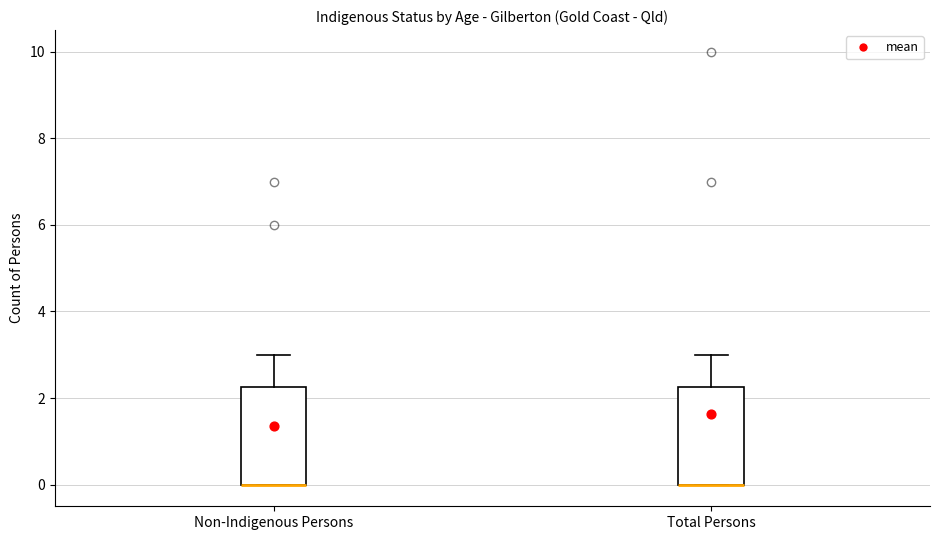

Reading left to right, transcribe this box plot: for each box, give where its median line is, the range the box spans, and where its two whiskers end, as read against the y-axis. The values are not printed on the chart, so give them approximately, as read against the axis.

Non-Indigenous Persons: median 0.0 (drawn on the box's lower edge), box 0.0 to 2.2, whiskers 0.0 to 3.0
Total Persons: median 0.0 (drawn on the box's lower edge), box 0.0 to 2.2, whiskers 0.0 to 3.0